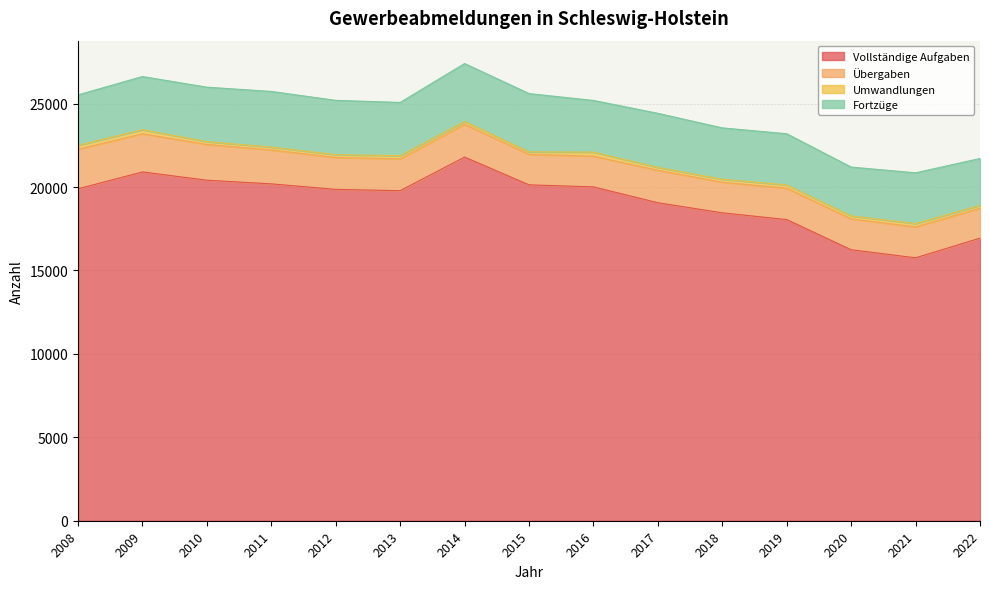

At which category does the chart reach its minimum across all series?

2015